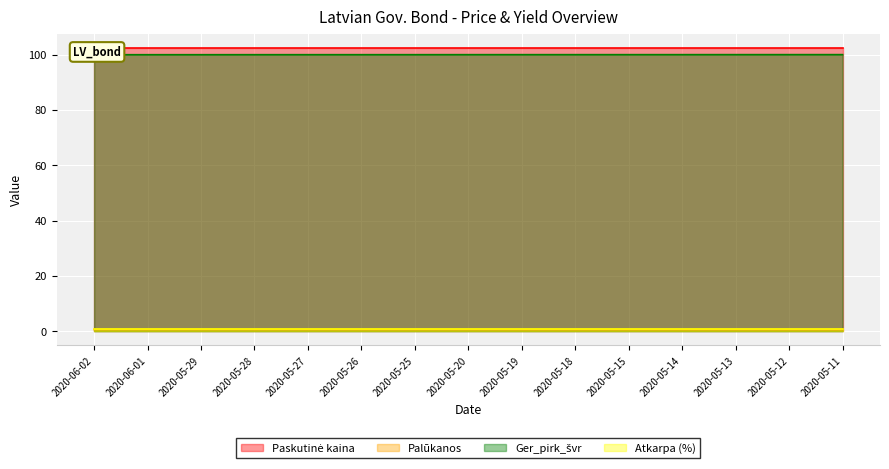

The Palūkanos series shows 0.6 at 2020-05-19. True or false?

True